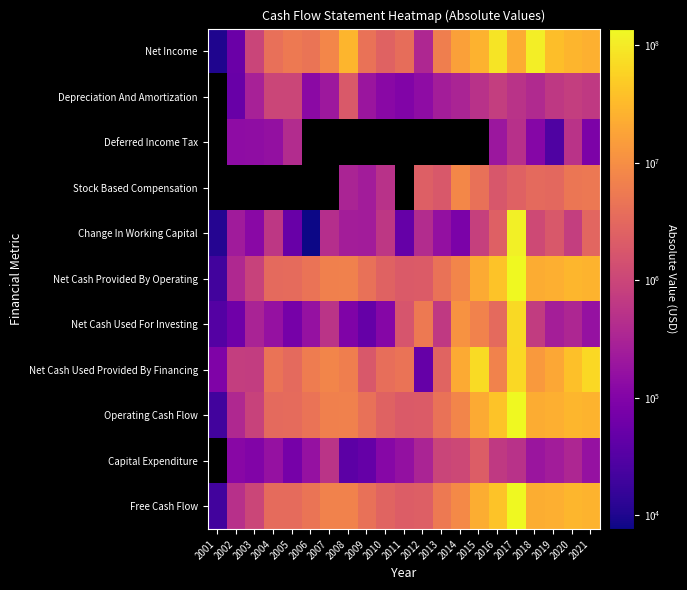

What is the difference between the second highest and minimum values in the Net Cash Used Provided By Financing series?

65829055.1